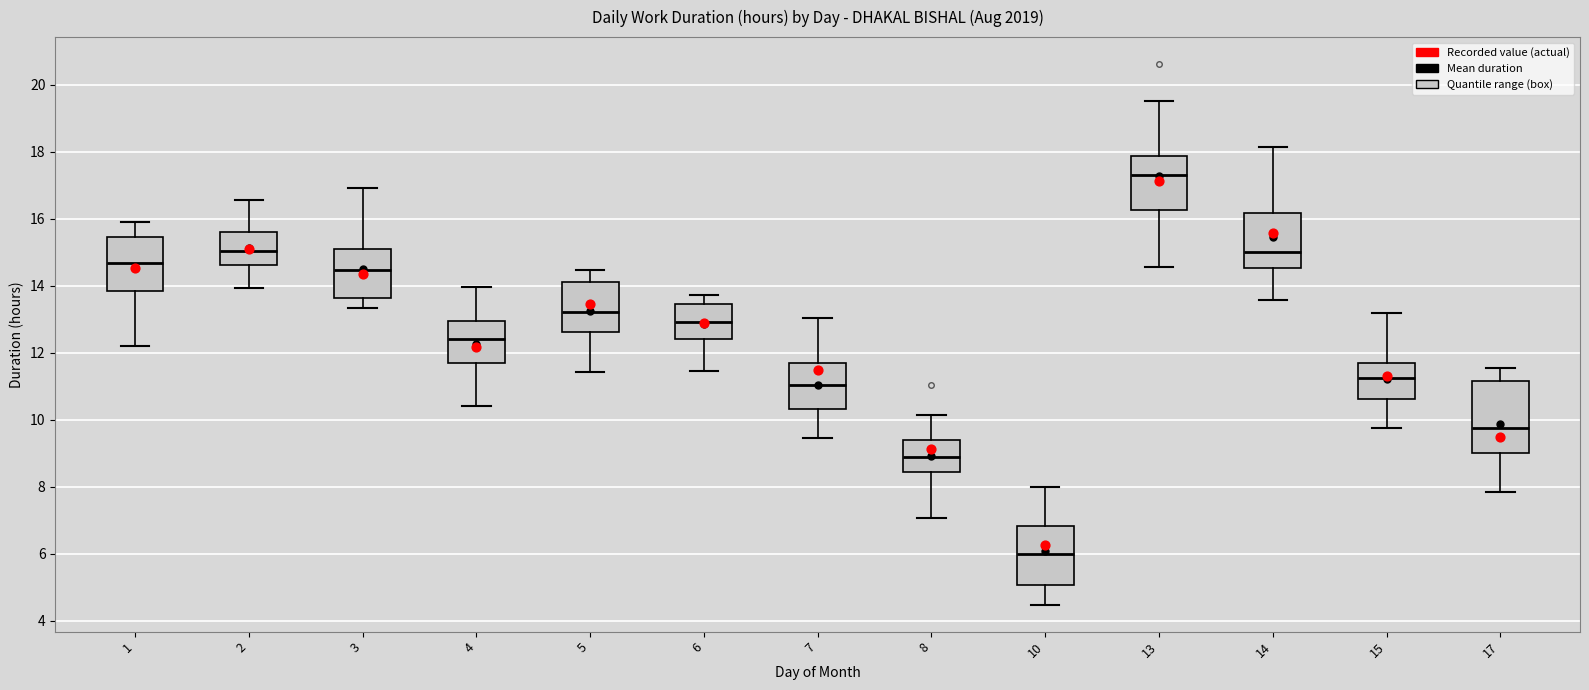

Which box has the lowest median line?

10